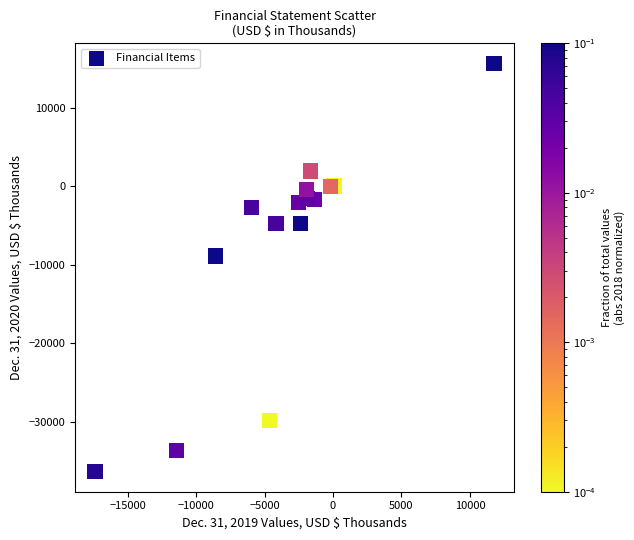

What Y value in the scatter plot is closest to -10364?

-8882